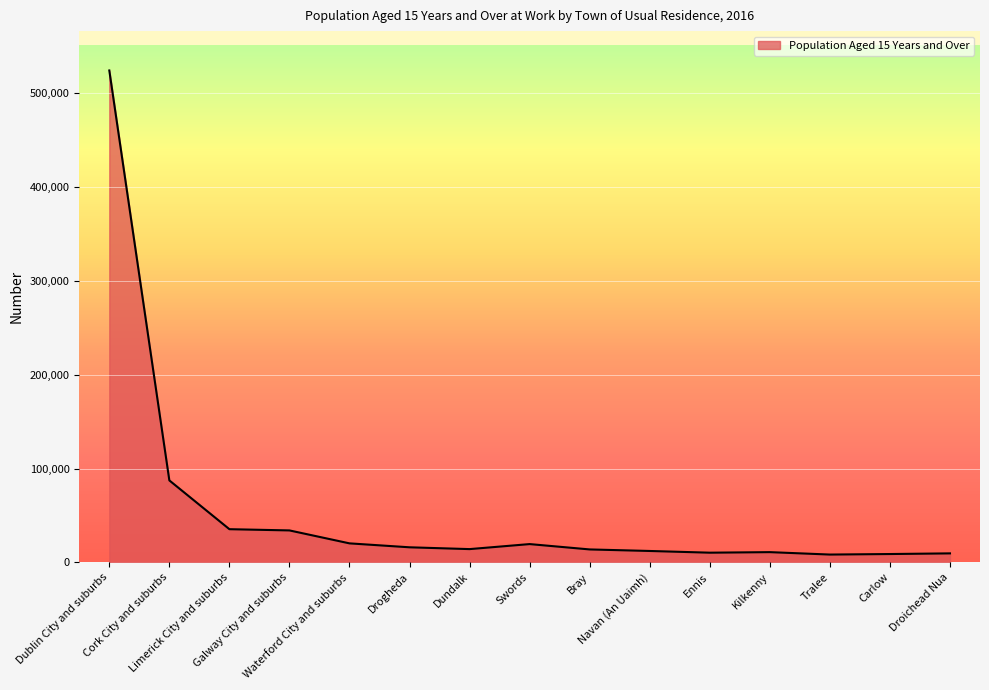

Is it true that the value at Navan (An Uaimh) is 12193?

True